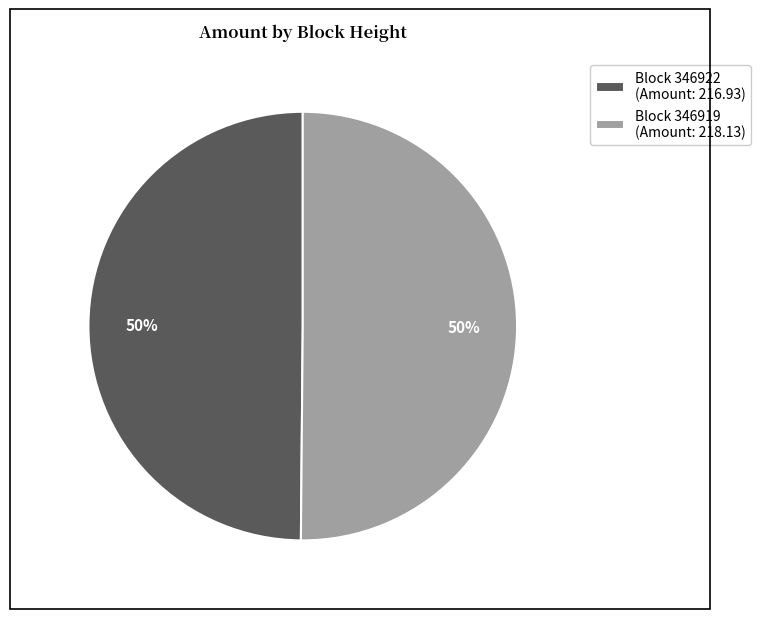

To the nearest percent, what is the difference between the largest and smallest slice percentages?

0%